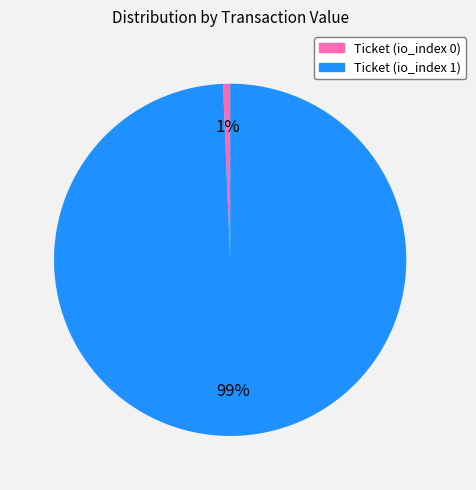

How many slices are in this pie chart?

2